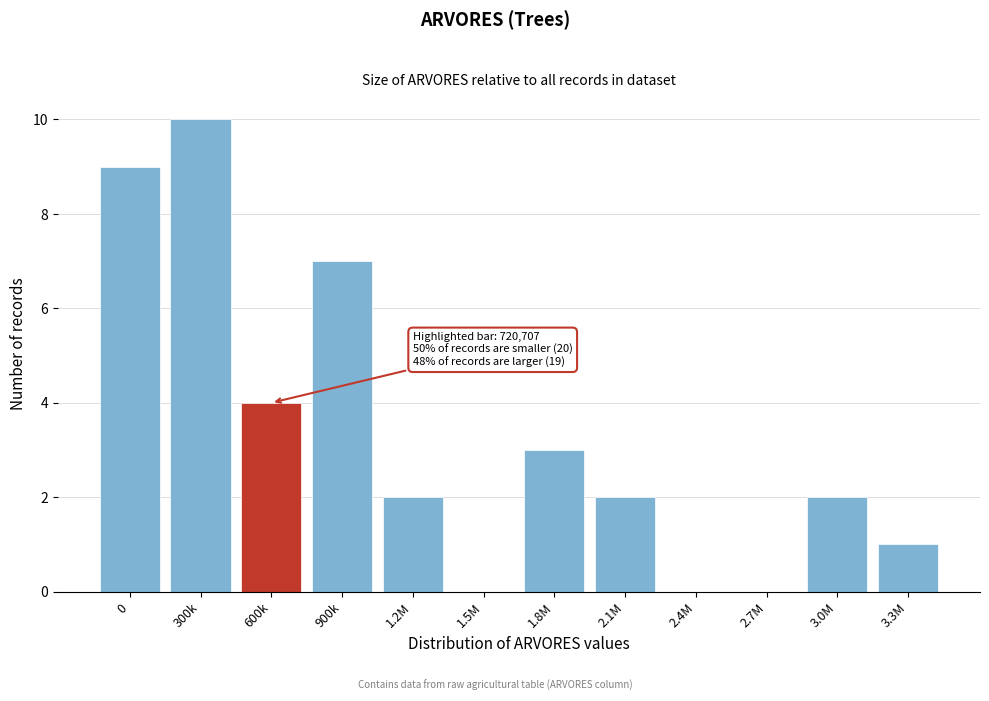

Reading right to left, list all the values displayed in this chart.

3.3M=1	3.0M=2	2.7M=0	2.4M=0	2.1M=2	1.8M=3	1.5M=0	1.2M=2	900k=7	600k=4	300k=10	0=9